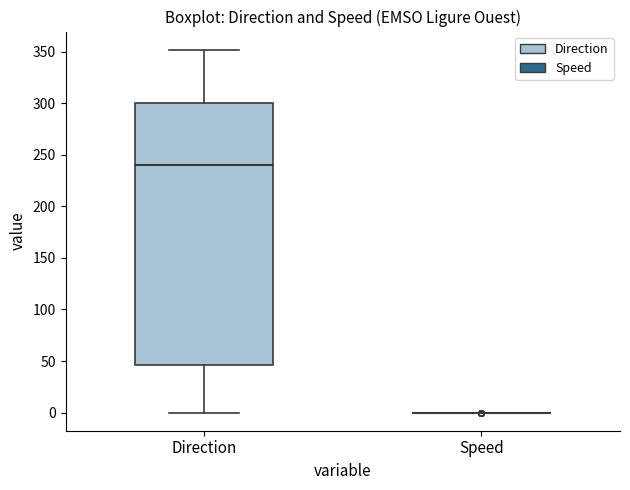

Reading left to right, read every box against the y-axis: the position of its median line, the range the box covers, and the ends of its whiskers. The values are not printed on the chart, so give them approximately, as read against the axis.

Direction: median 240, box 45 to 300, whiskers 0 to 350
Speed: box collapsed to a line at 0, whiskers 0 to 0